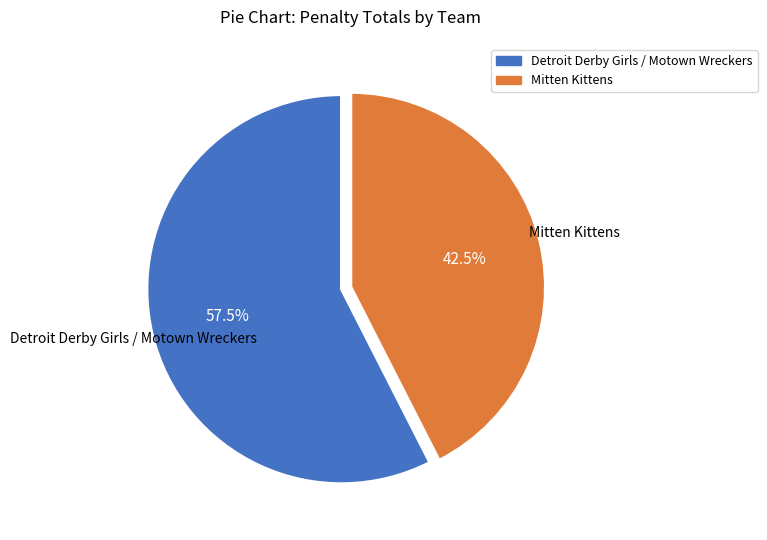

Which slice is the smallest?

Mitten Kittens